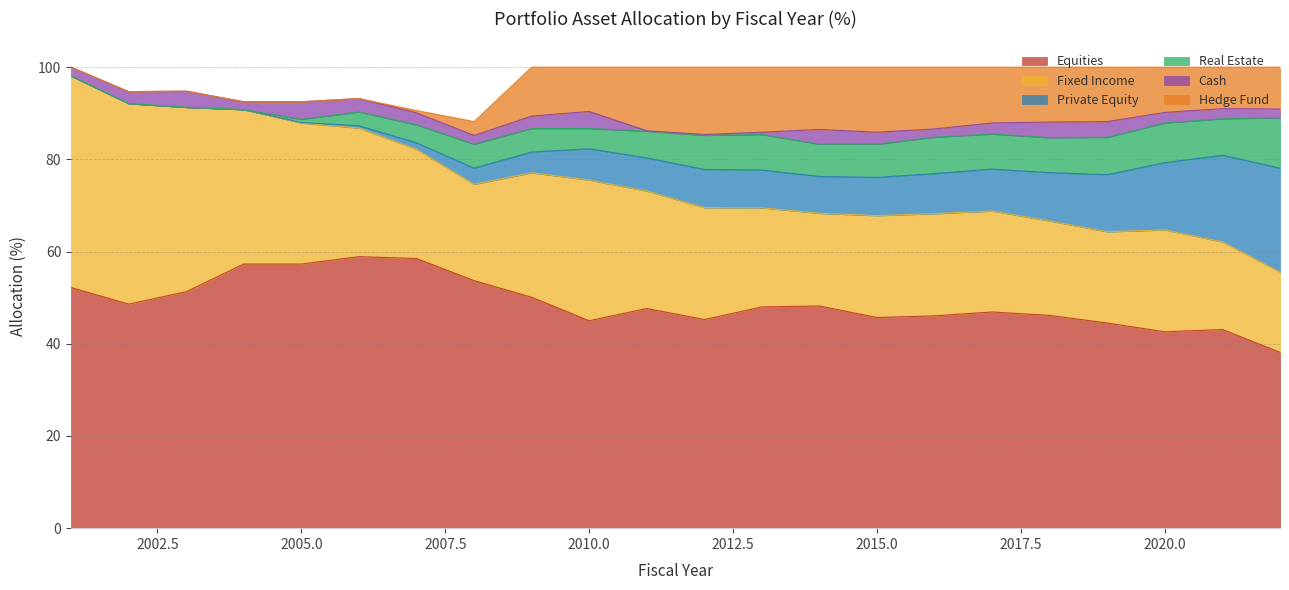

The value of Private Equity at 2019 is 5.9. True or false?

False